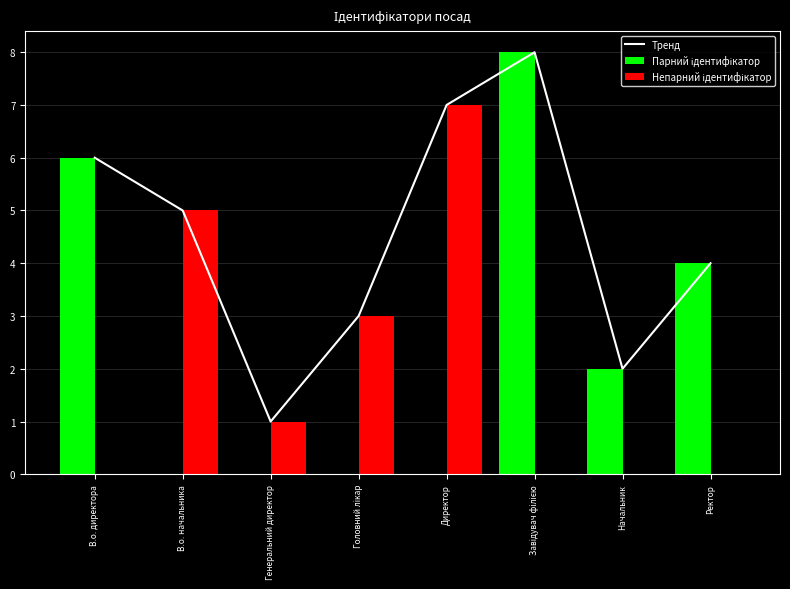

Which series changed the most between Генеральний директор and Головний лікар?

Тренд